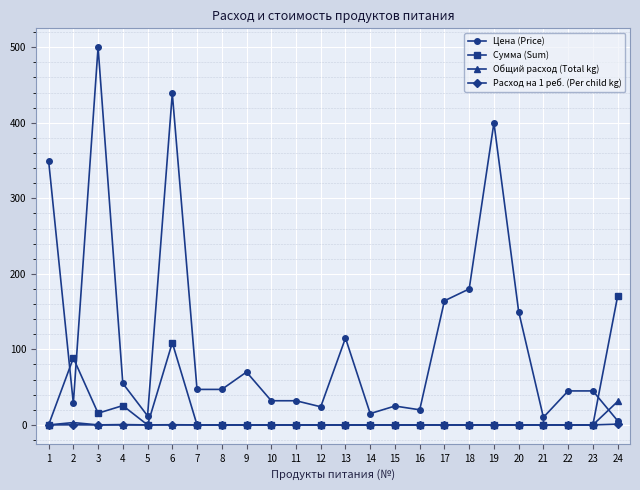

Rank the series by their maximum value, from lowest to highest.

Расход на 1 реб. (Per child kg), Общий расход (Total kg), Сумма (Sum), Цена (Price)